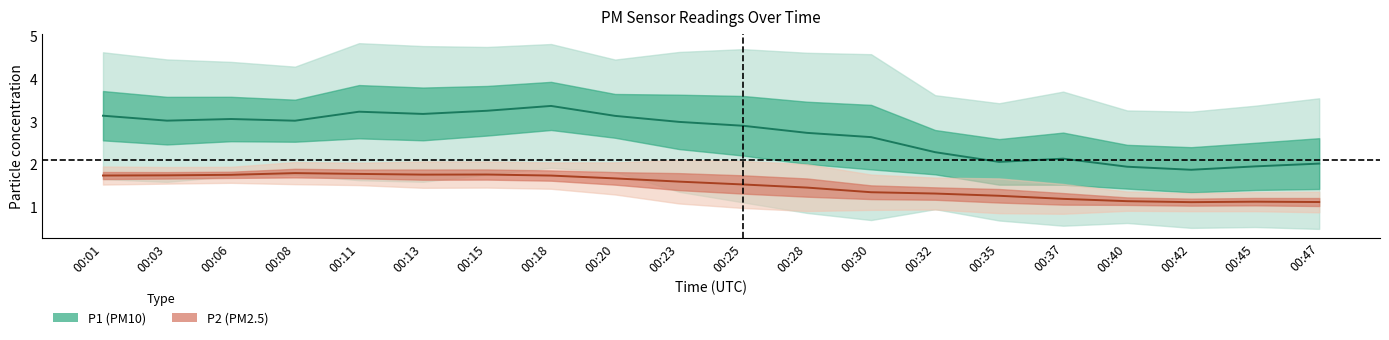

At which label does P2 first exceed 1?

00:01